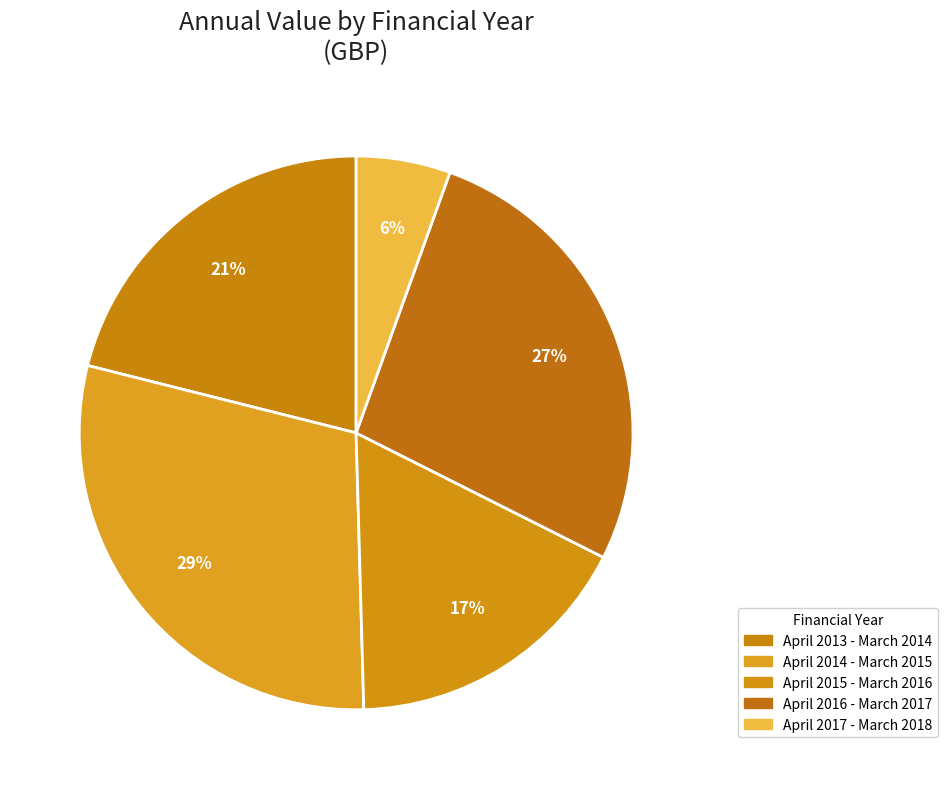

To the nearest percent, what is the difference between the April 2015 - March 2016 and April 2014 - March 2015 slice percentages?

12%